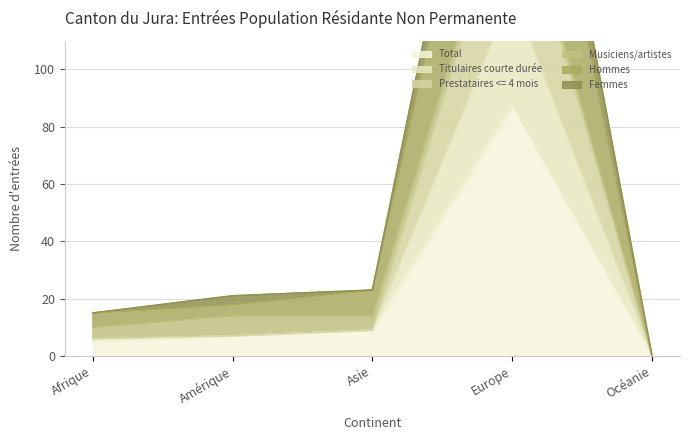

What is the difference between the highest and lowest values at Europe?

153